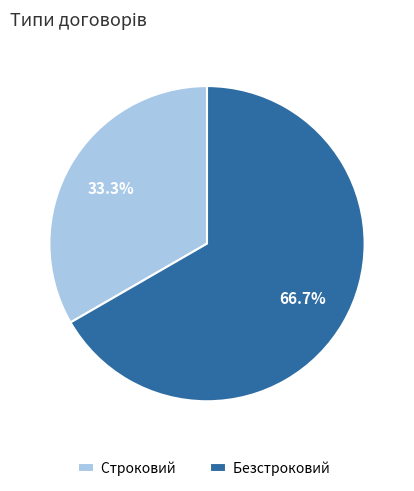

Between Безстроковий and Строковий, which is larger?

Безстроковий